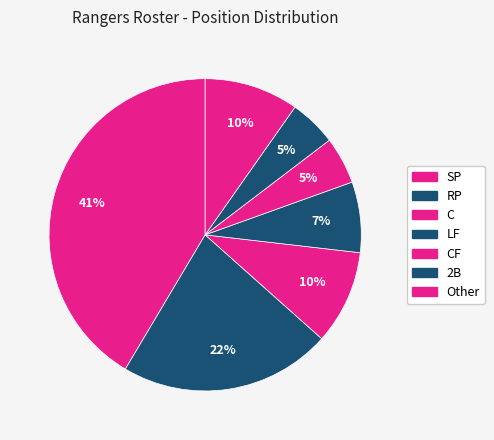

How many slices are in this pie chart?

7